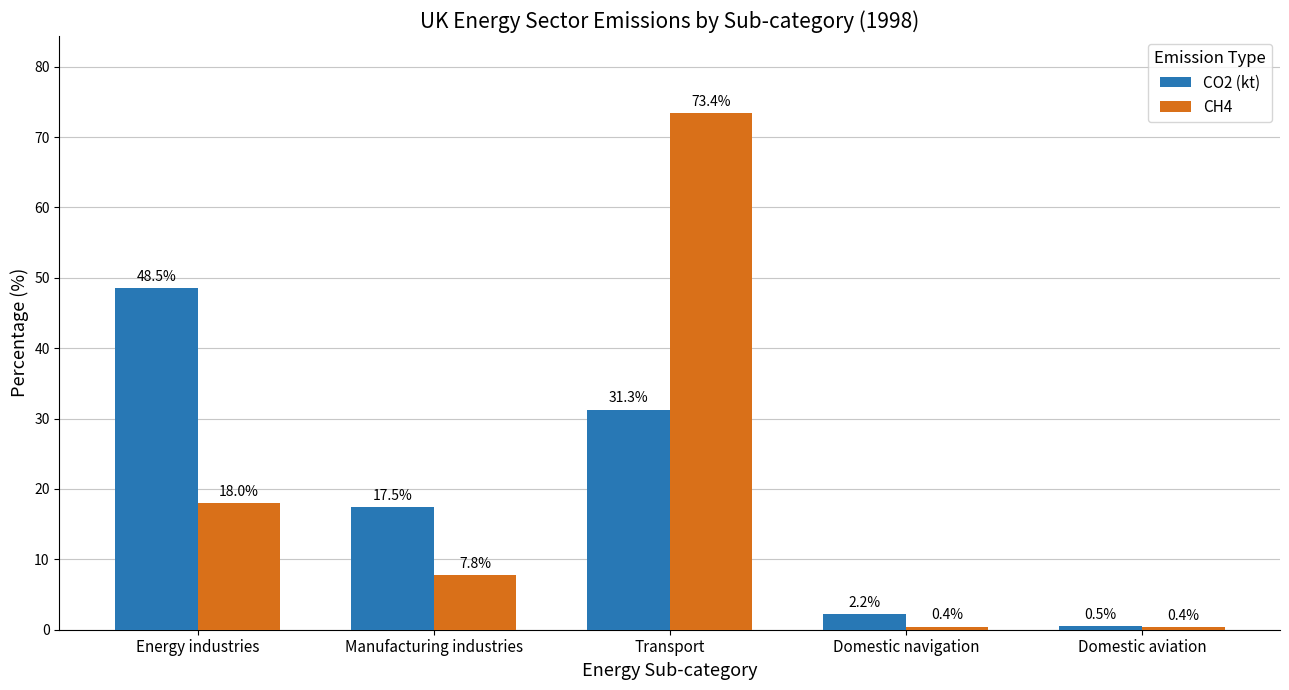

How many data points in CH4 are less than 7?

2